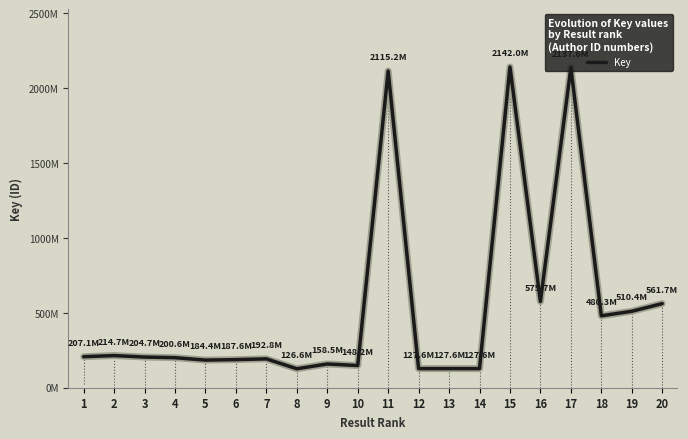

Reading left to right, what are all the values shown in this chart?

207117814	214688429	204701116	200592907	184420972	187585463	192766440	126565945	158492642	148216241	2115178444	127590969	127591742	127590317	2141961414	575670205	2137641560	480284367	510402316	561741234